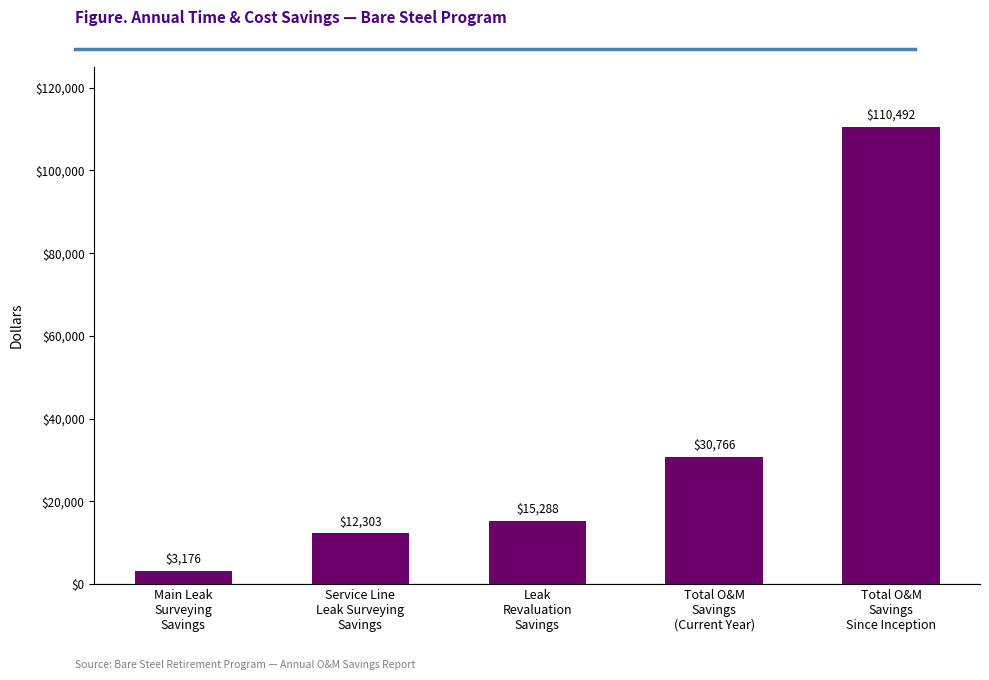

The chart shows a value of 18495.5 at Total O&M
Savings
(Current Year). True or false?

False